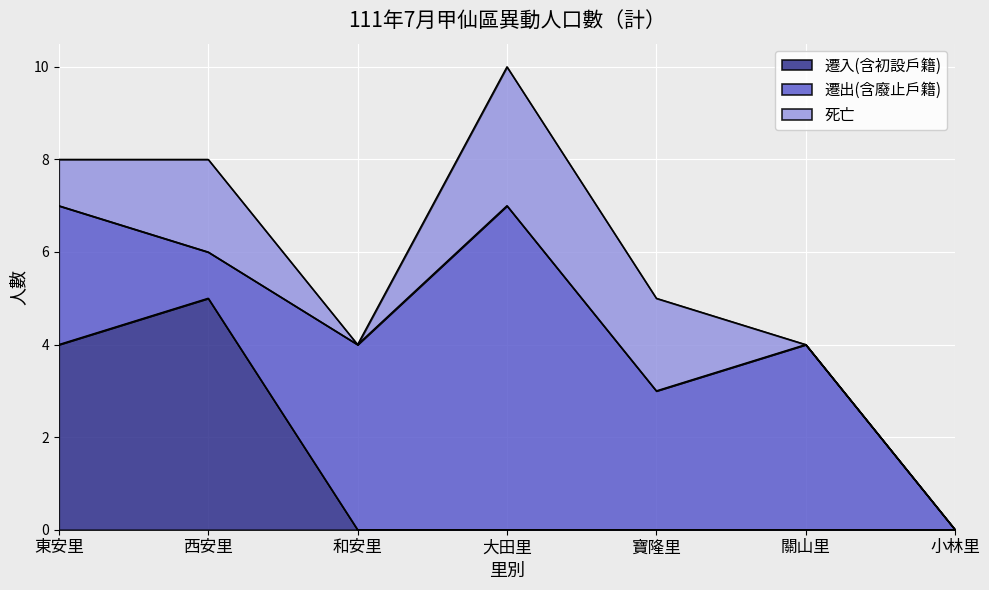

Reading right to left, transcribe all the data shown in this chart.

遷入(含初設戶籍): 小林里=0	關山里=0	寶隆里=0	大田里=0	和安里=0	西安里=5	東安里=4
遷出(含廢止戶籍): 小林里=0	關山里=4	寶隆里=3	大田里=7	和安里=4	西安里=1	東安里=3
死亡: 小林里=0	關山里=0	寶隆里=2	大田里=3	和安里=0	西安里=2	東安里=1